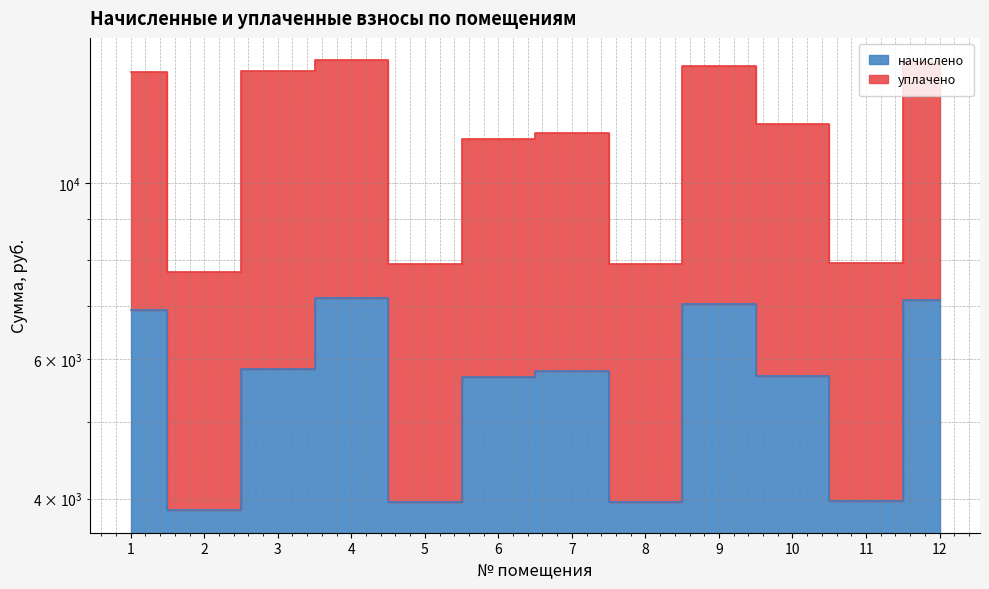

What is the difference between the values at 2 and 6?

1826.8